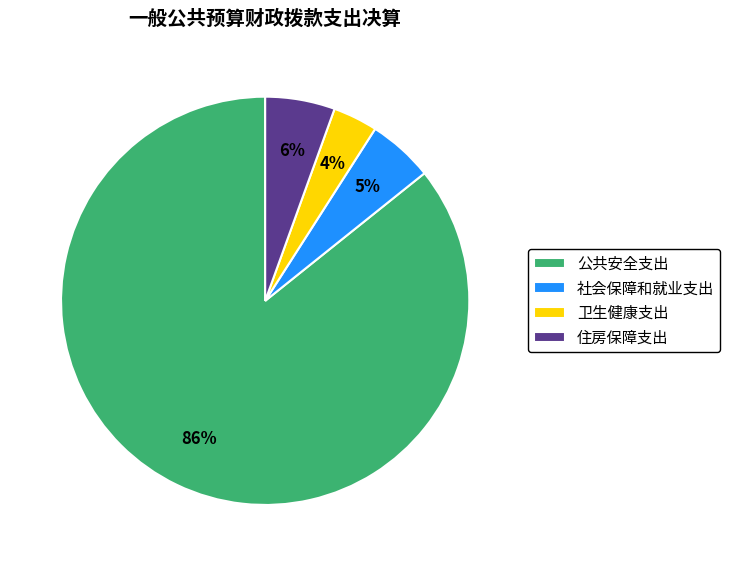

Combined, do 社会保障和就业支出 and 公共安全支出 account for over 50%?

Yes